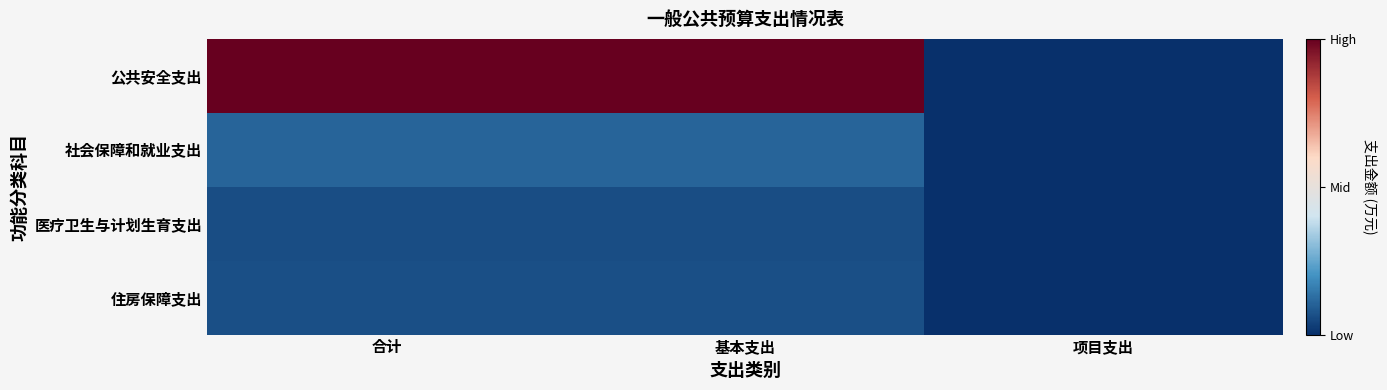

Between 项目支出 and 合计, which is larger?

合计